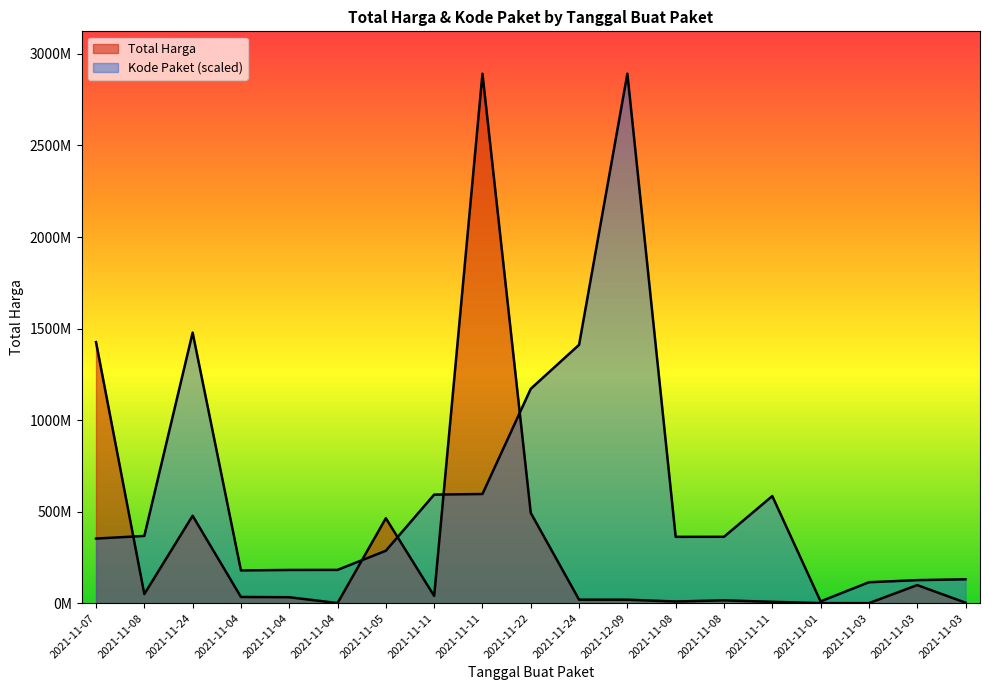

Between 2021-11-24 and 2021-11-03, which is larger?

2021-11-24